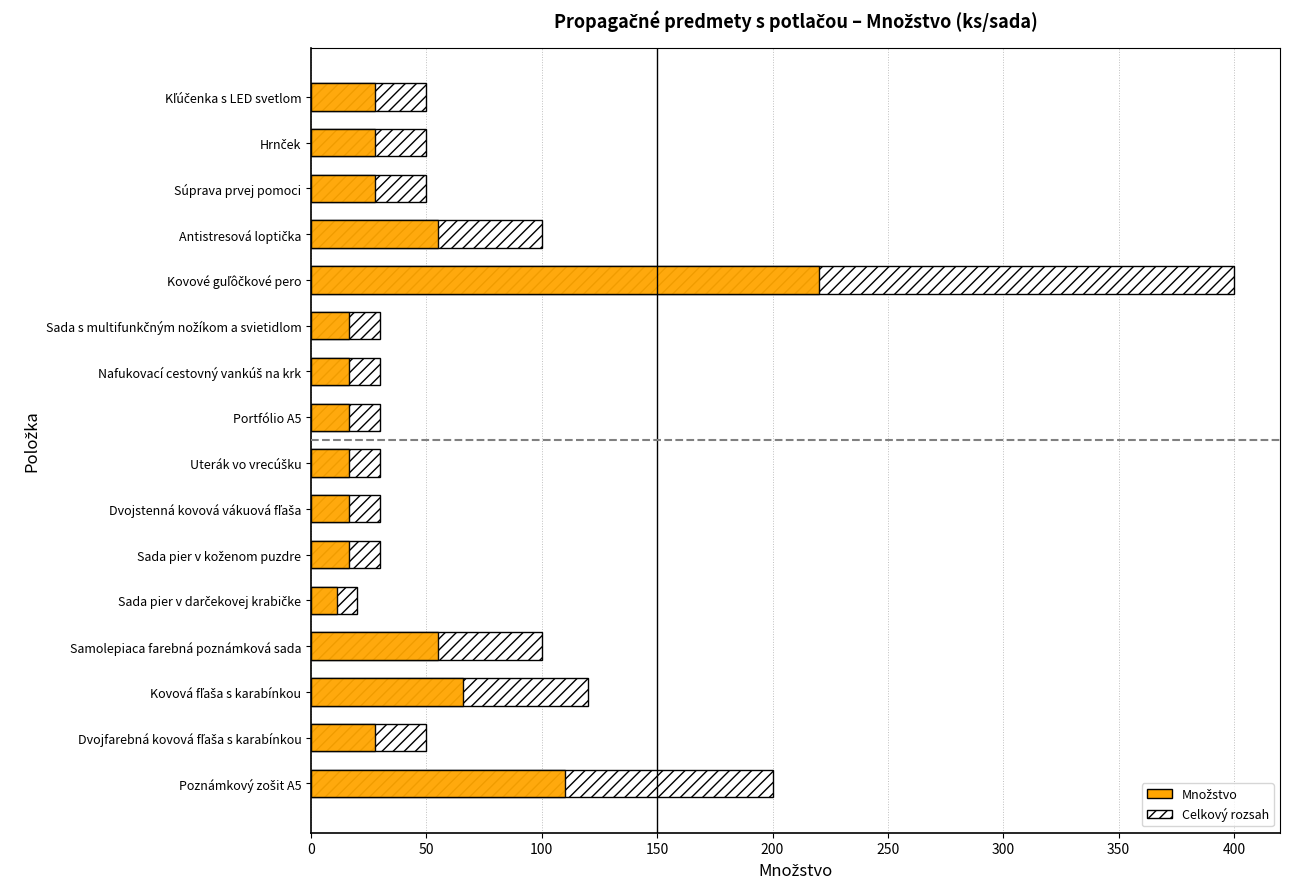

What is the minimum value shown in the chart?

11.0